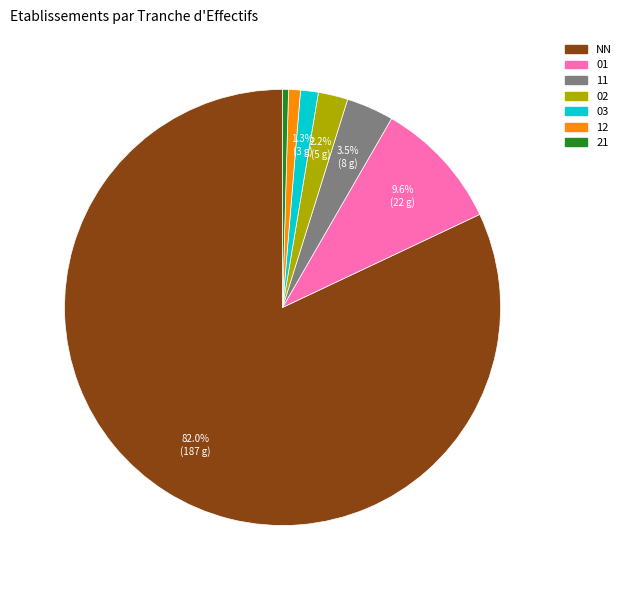

How many segments does this pie chart have?

7